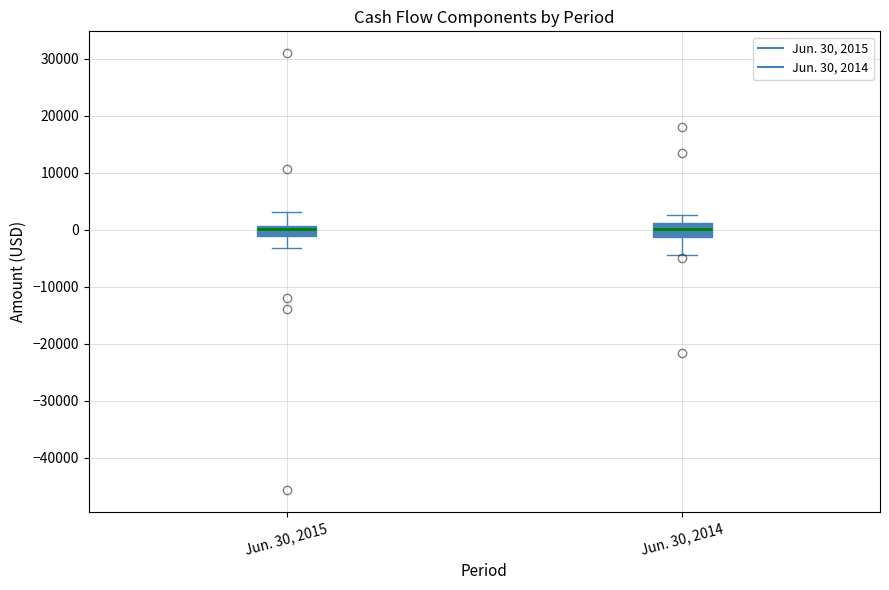

Reading left to right, read every box against the y-axis: the position of its median line, the range the box covers, and the ends of its whiskers. The values are not printed on the chart, so give them approximately, as read against the axis.

Jun. 30, 2015: median 0, box -1000 to 1000, whiskers -3000 to 3000
Jun. 30, 2014: median 0, box -1000 to 1000, whiskers -4000 to 3000